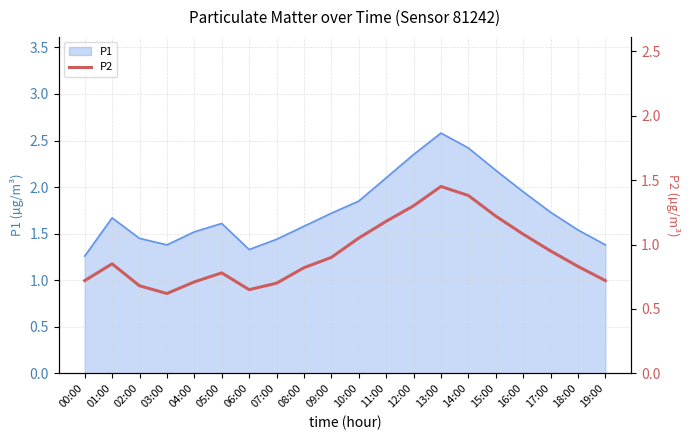

Is it true that P1 equals 1.5 at 04:00?

True